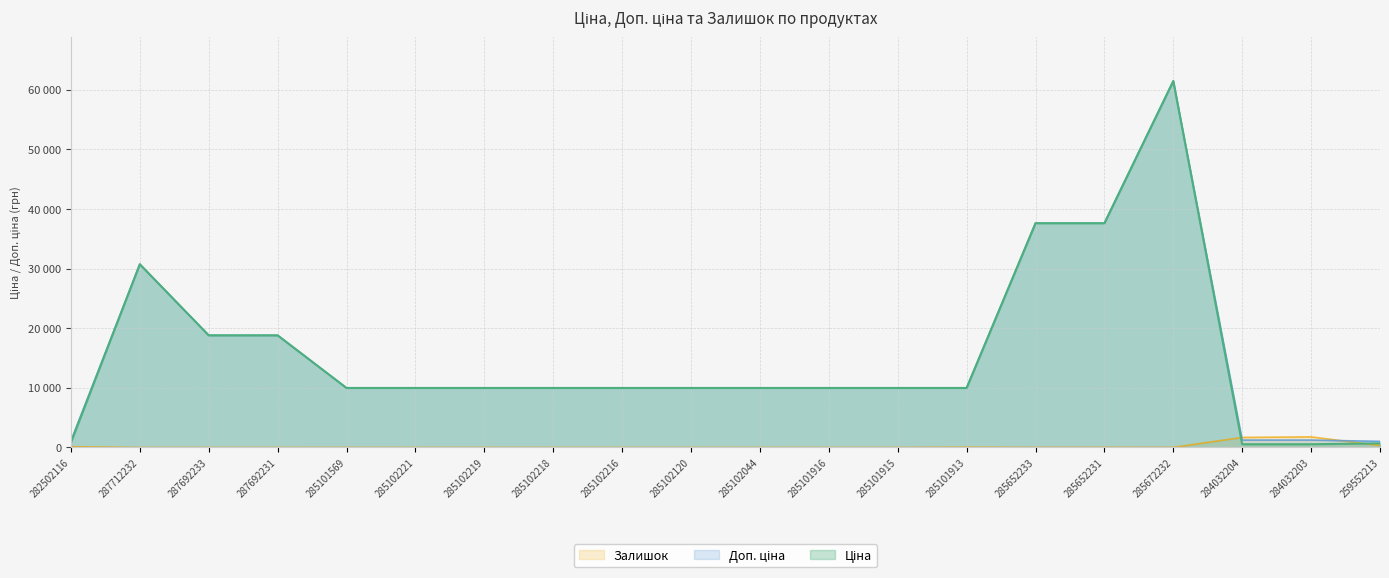

What value does the Ціна series have at 285101916?

9975.0